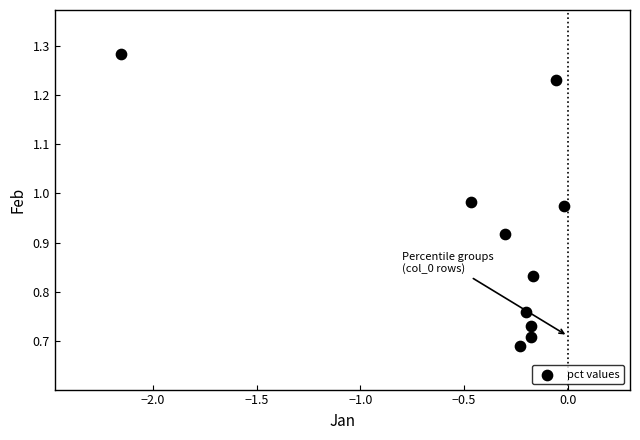

What is the average X value?

-0.4